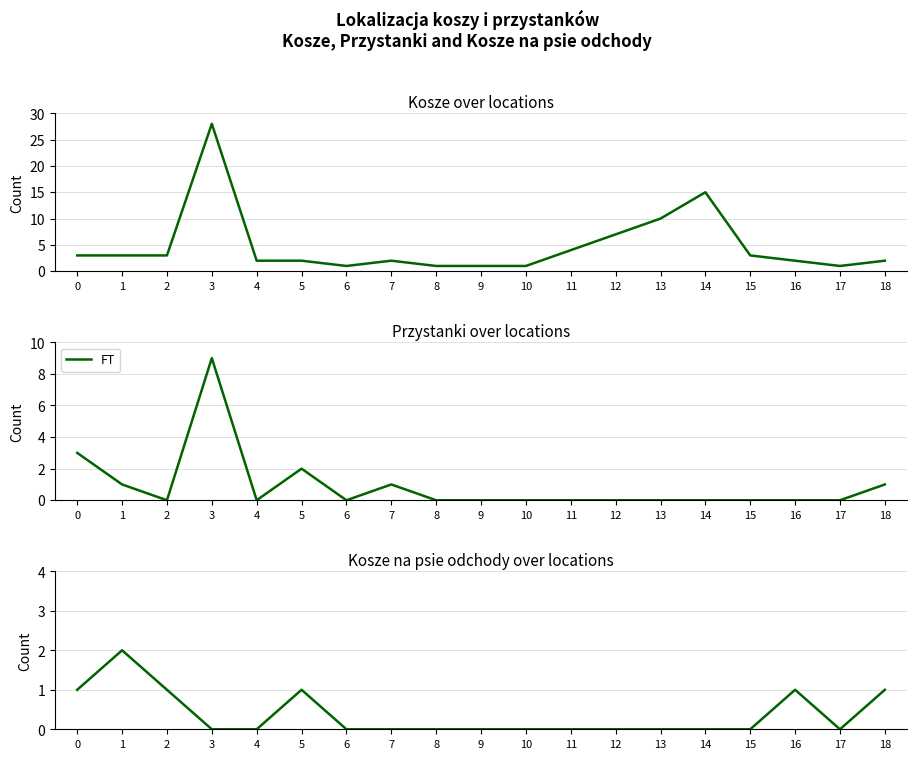

What is the difference between the highest and lowest values at 4?

2